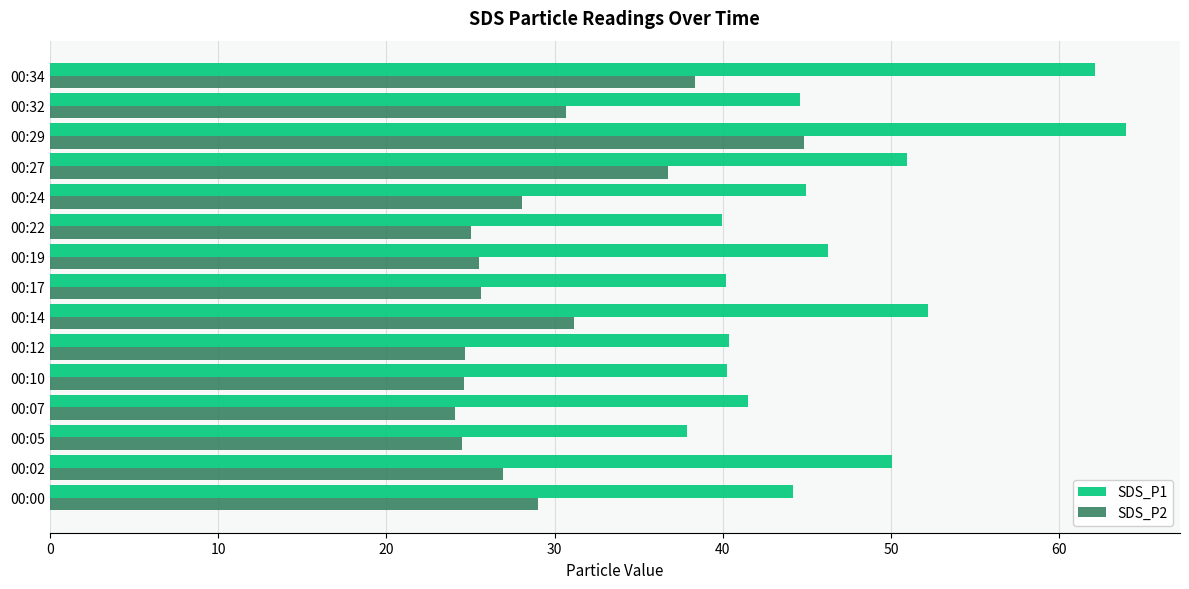

Between 00:02 and 00:05, which series saw the biggest shift?

SDS_P1